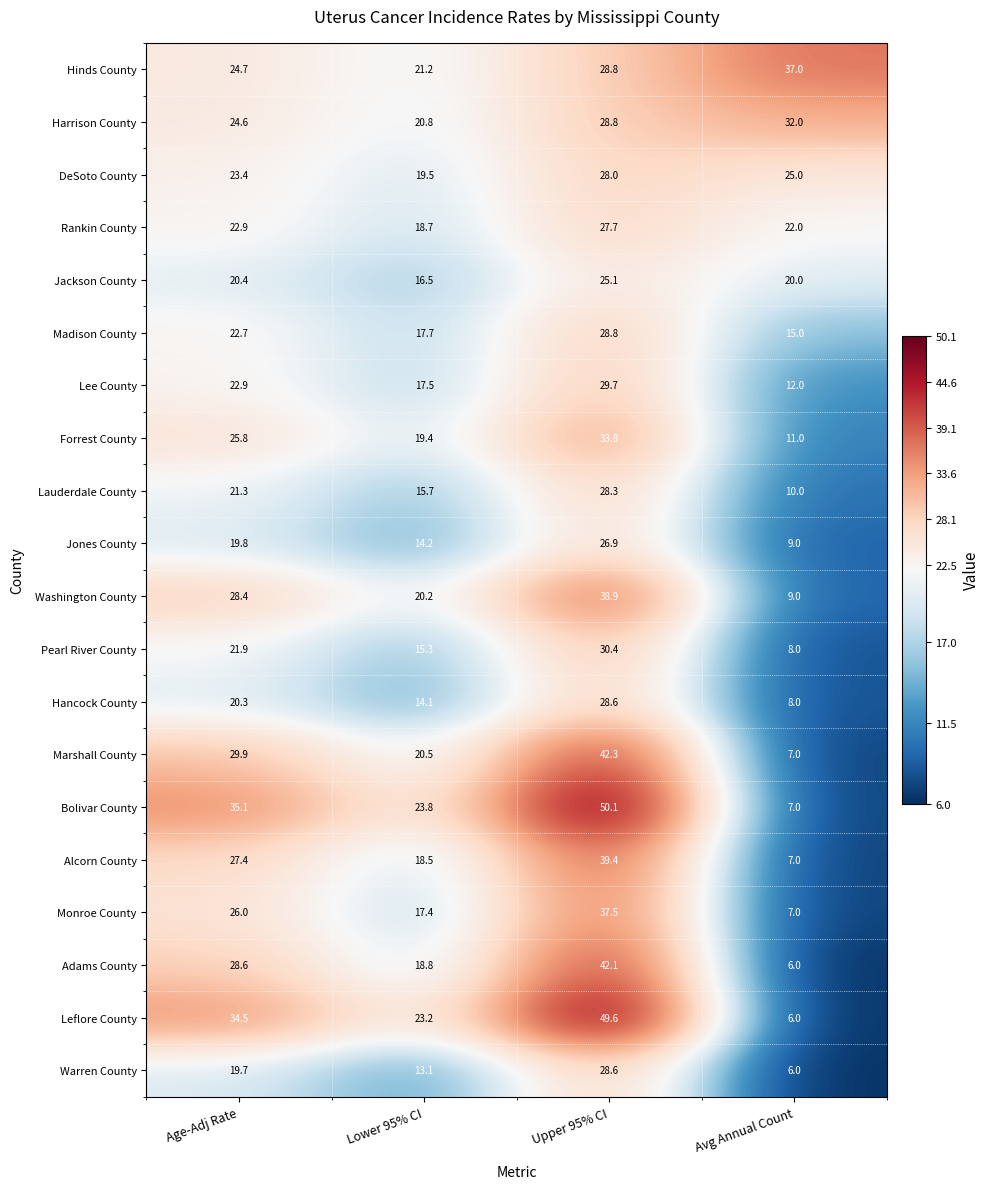

The Lee County series shows 22.9 at Age-Adj Rate. True or false?

True